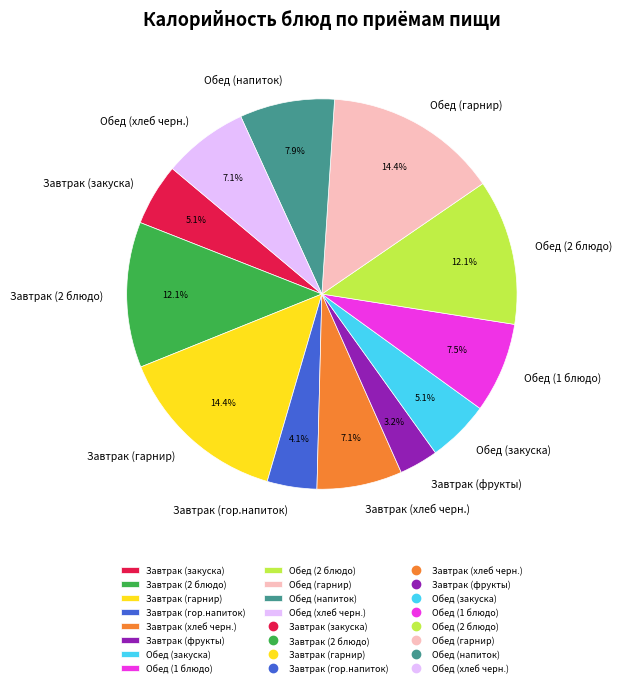

To the nearest percent, what percentage of the pie is Обед (гарнир)?

14%